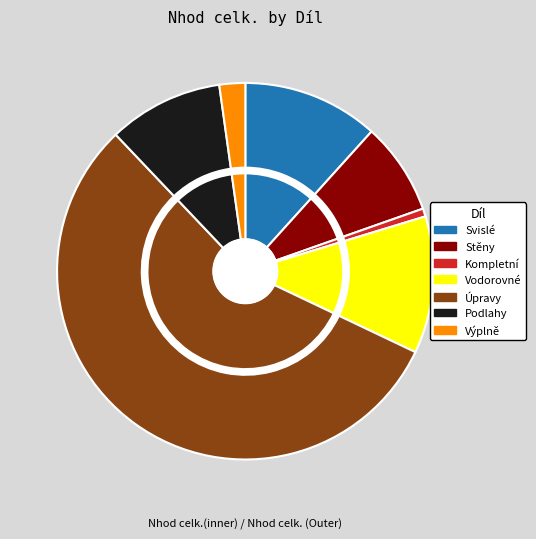

Is it true that Výplně otvorů is 2% of the pie?

True